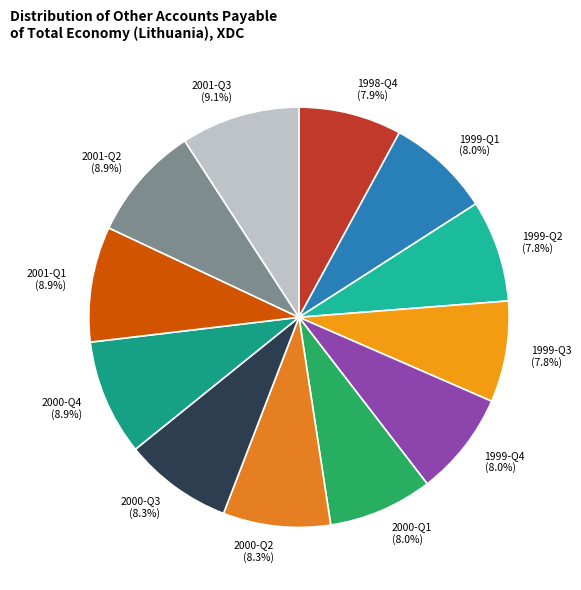

To the nearest percent, what percentage of the pie is 2001-Q1?

9%